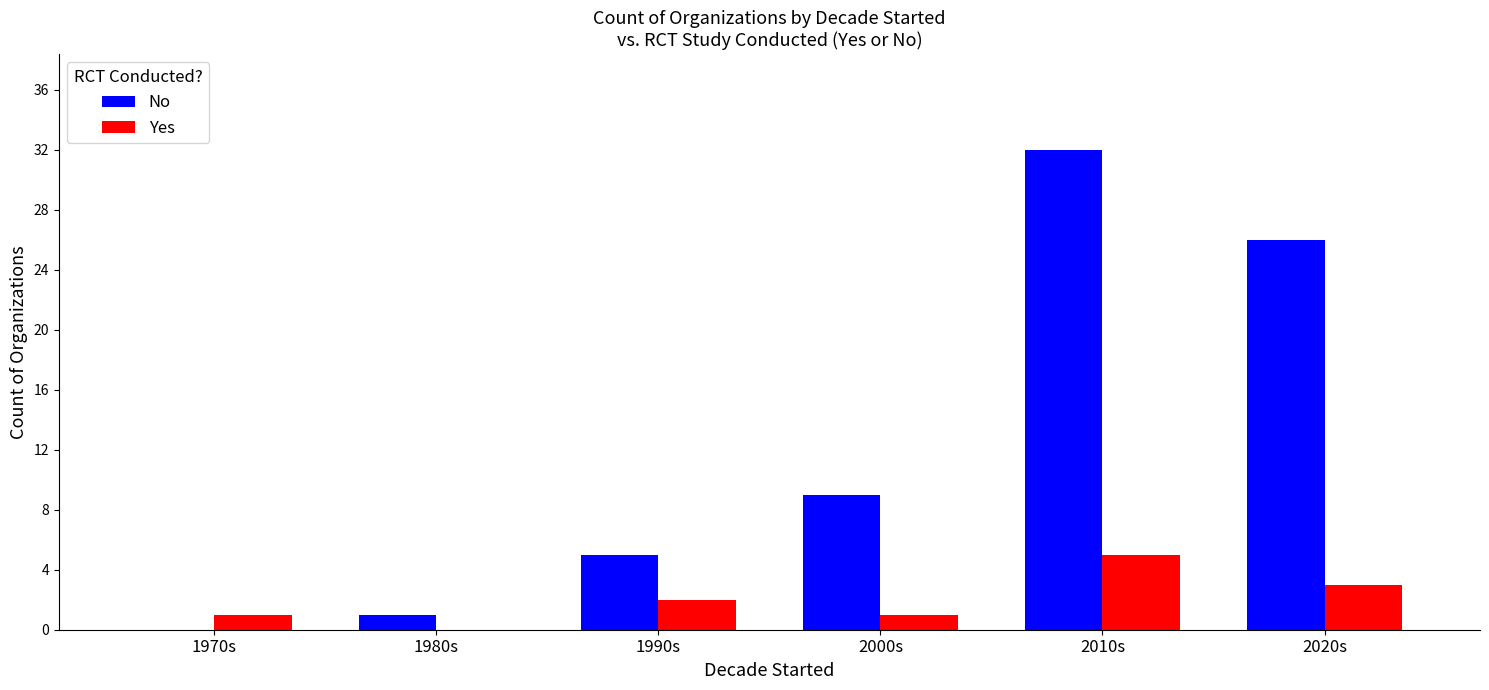

Reading left to right, extract all data points from this chart.

No: 1970s=0	1980s=1	1990s=5	2000s=9	2010s=32	2020s=26
Yes: 1970s=1	1980s=0	1990s=2	2000s=1	2010s=5	2020s=3